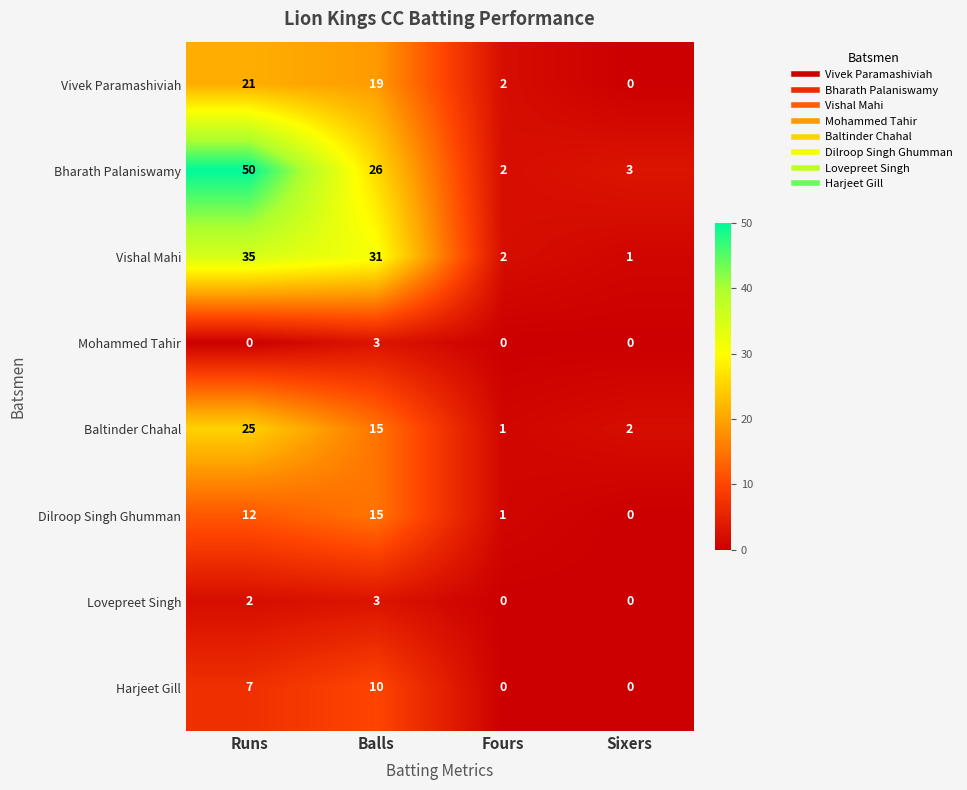

True or false: Mohammed Tahir has a value of -2 at Fours.

False